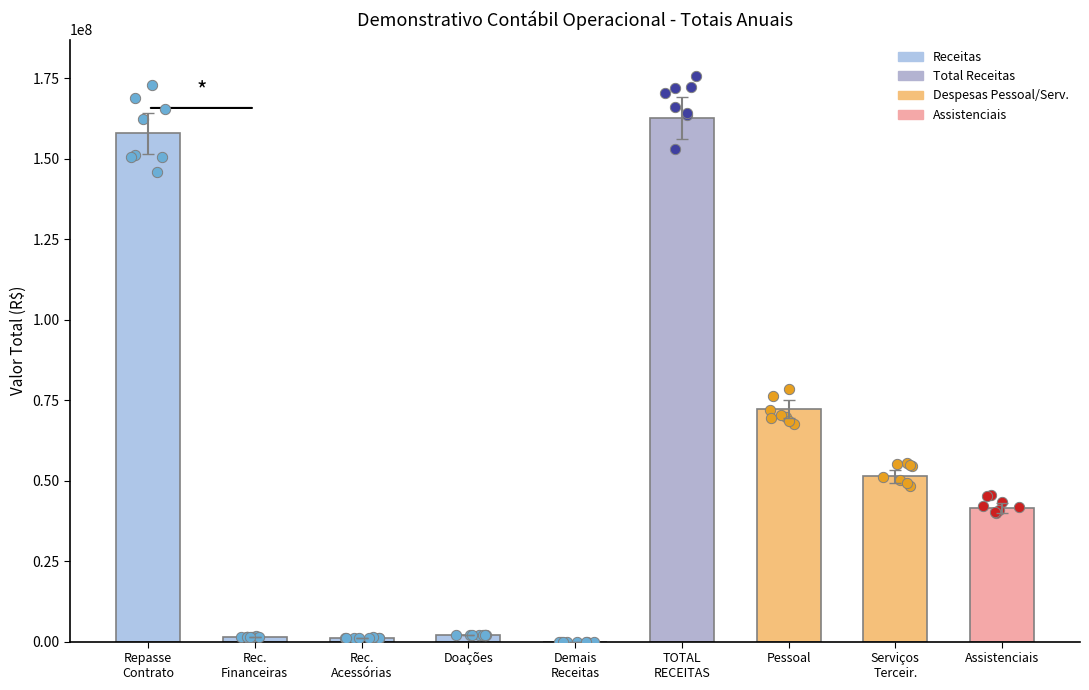

Which has a higher value, Repasse
Contrato or Pessoal?

Repasse
Contrato